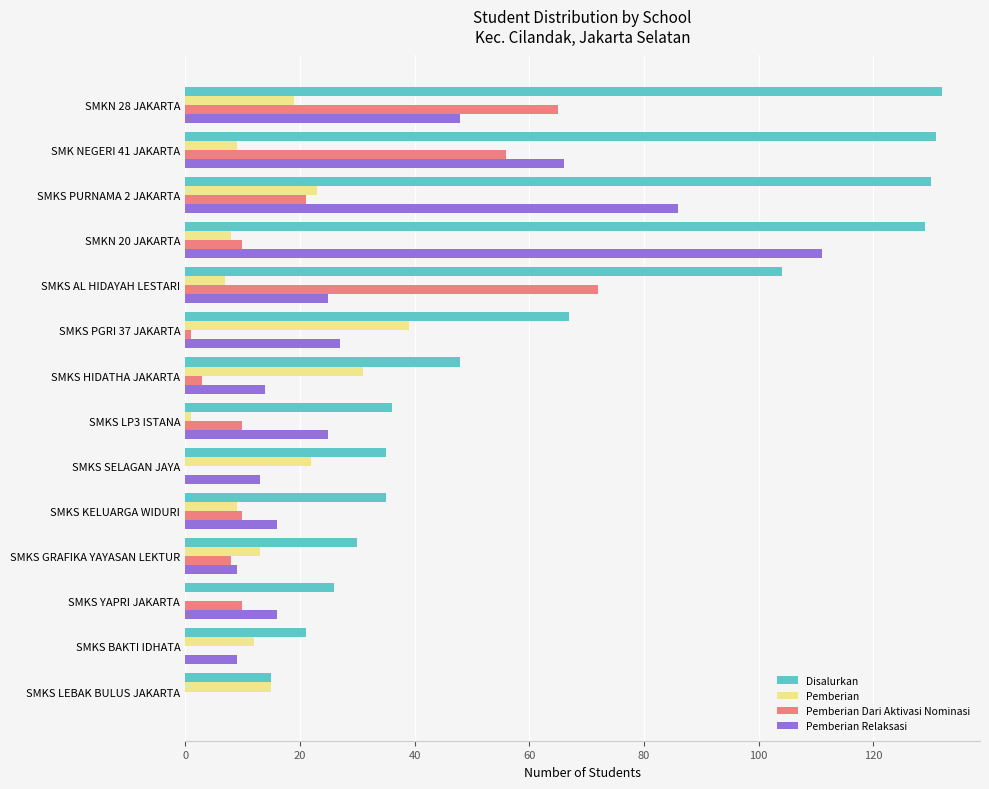

How many positive values does the Pemberian Relaksasi series have?

13